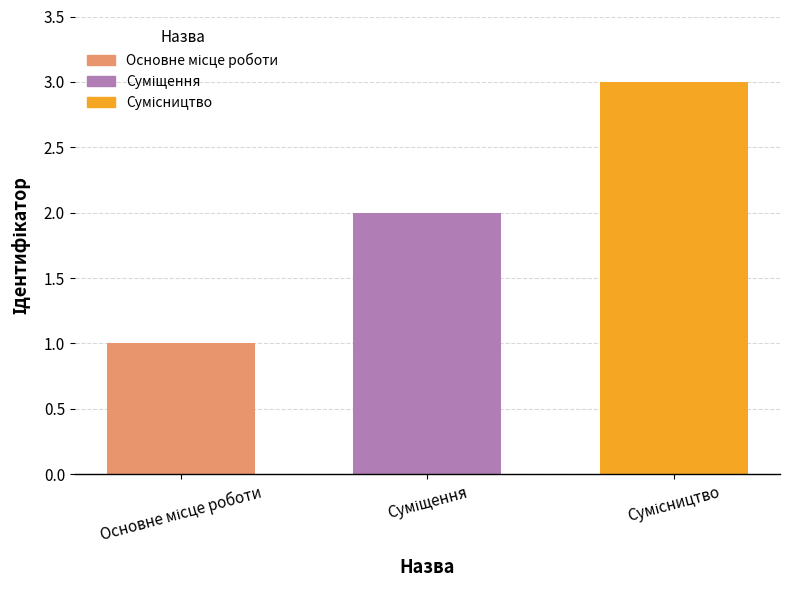

What is the sum of all values?

6